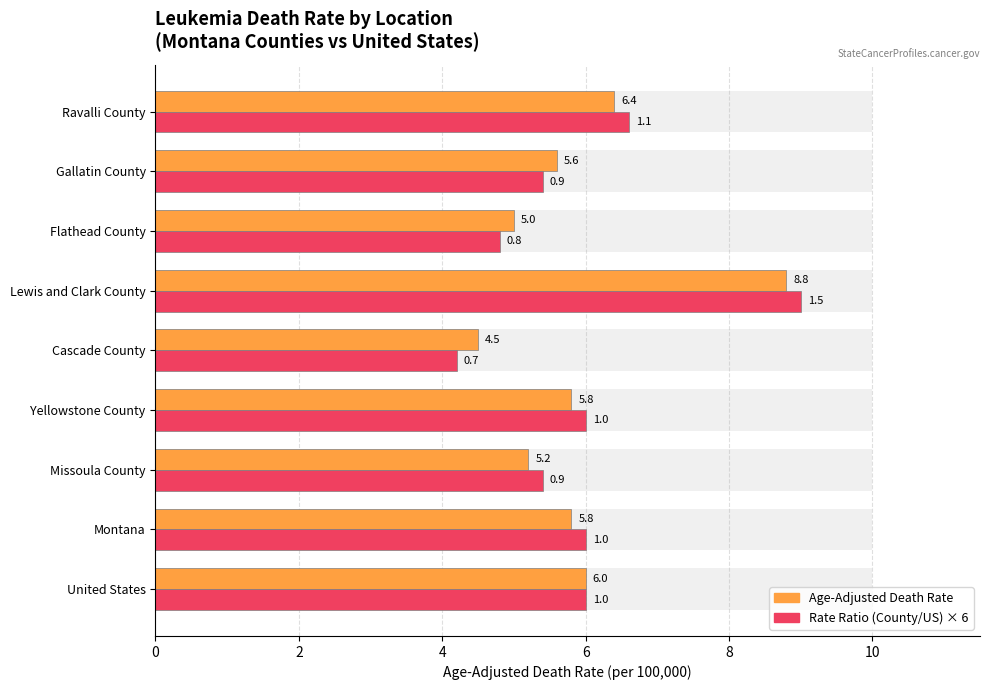

How many series are shown in this chart?

2